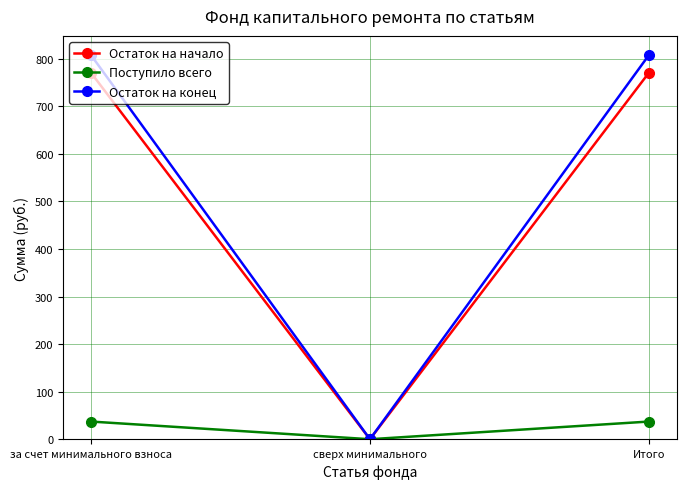

At how many categories does at least one series exceed 633?

2